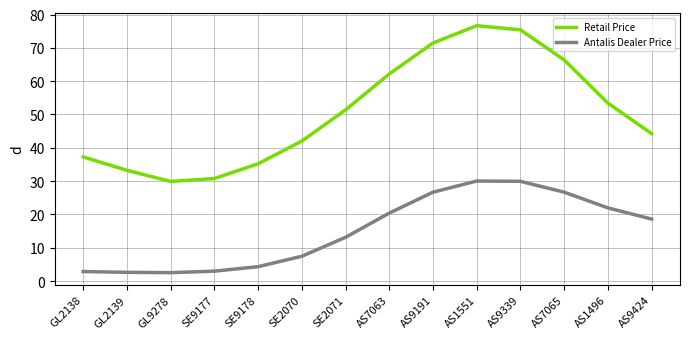

What are all the series names shown in the legend?

Retail Price, Antalis Dealer Price